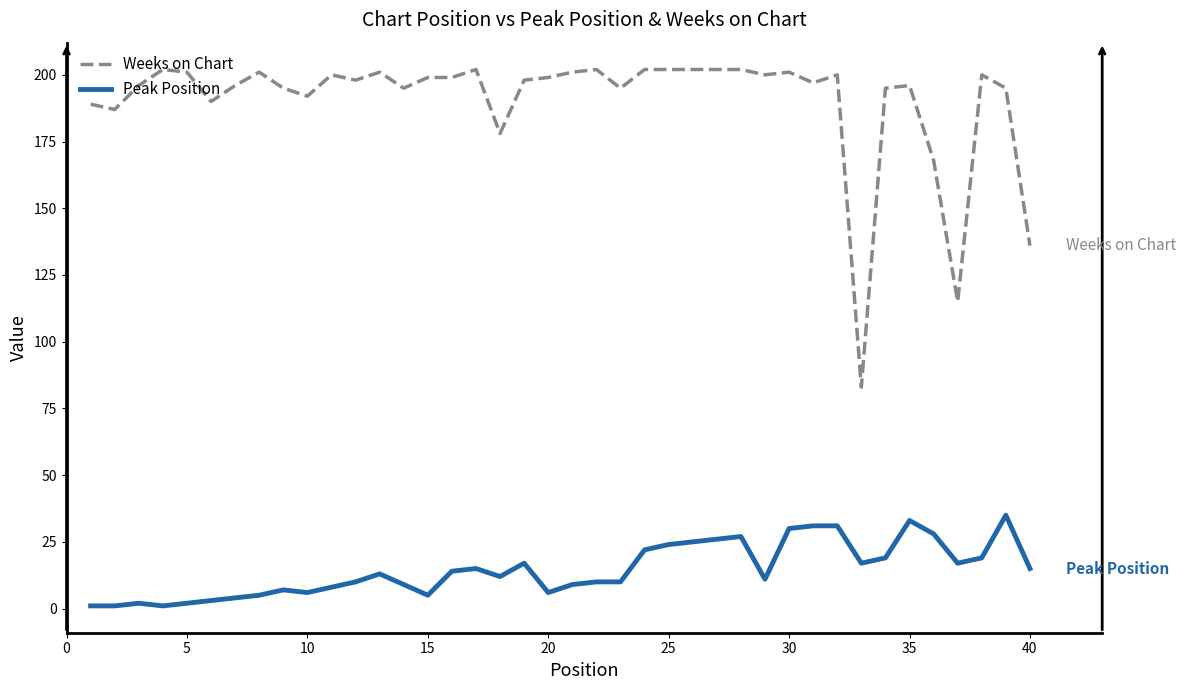

What is the difference between the maximum and minimum values in the Weeks on Chart series?

119